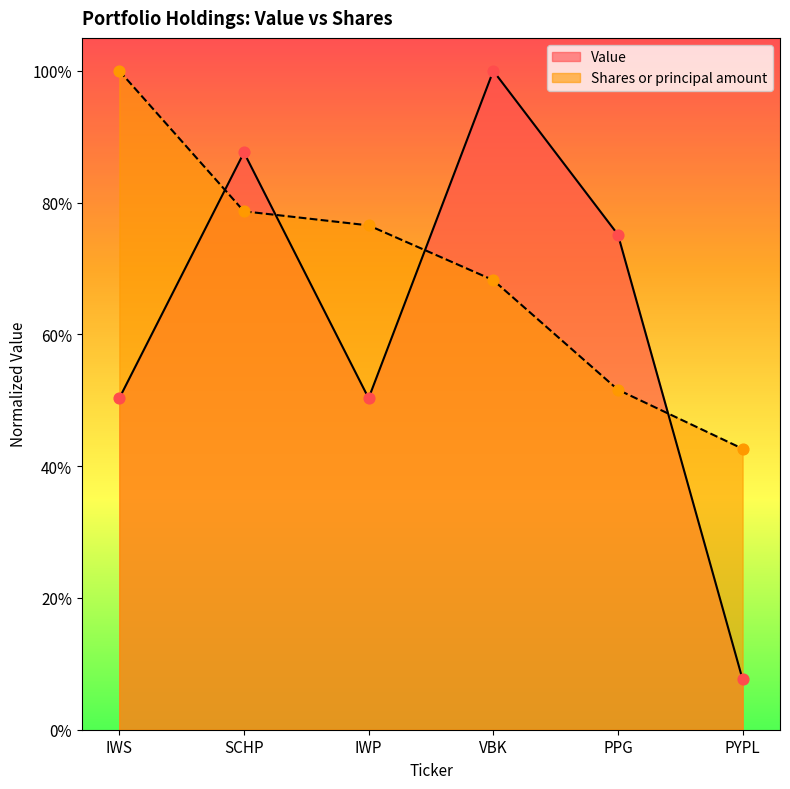

At how many categories does at least one series exceed 0?

6